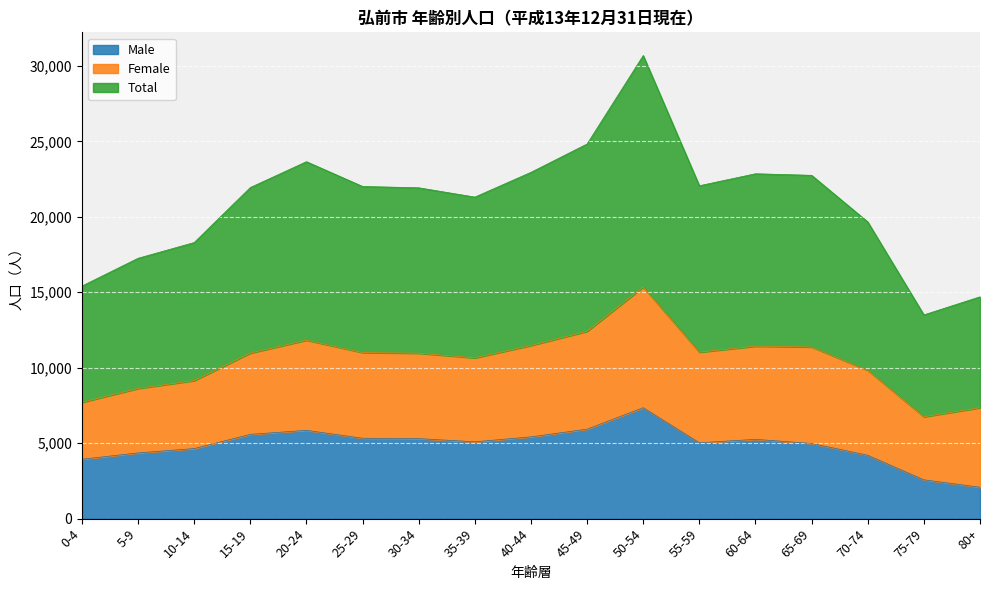

What is the maximum value for Male?

7351